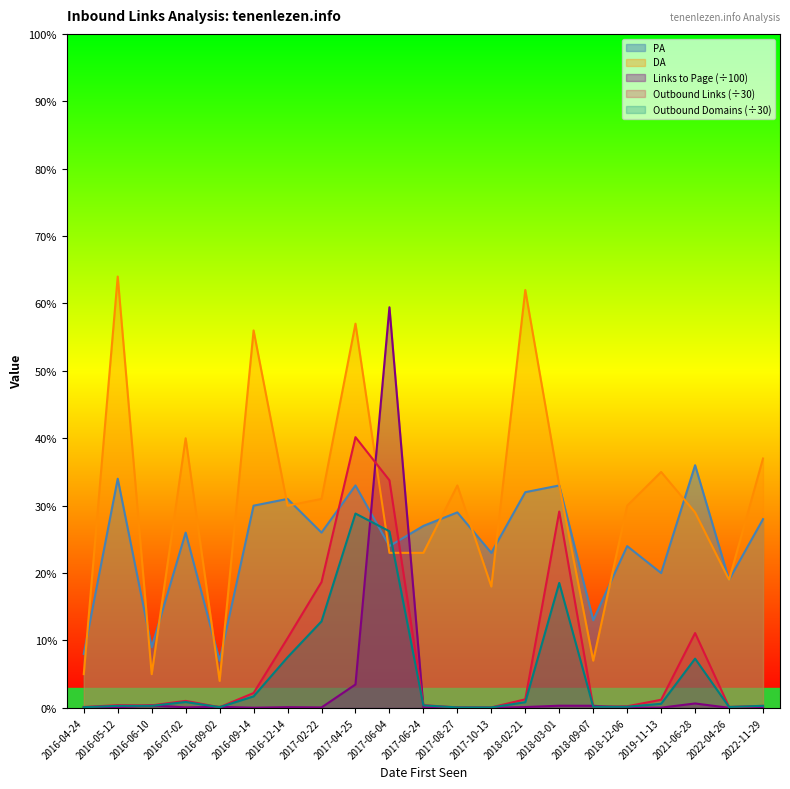

What is the average value of the Outbound Domains from Page series?

5.1